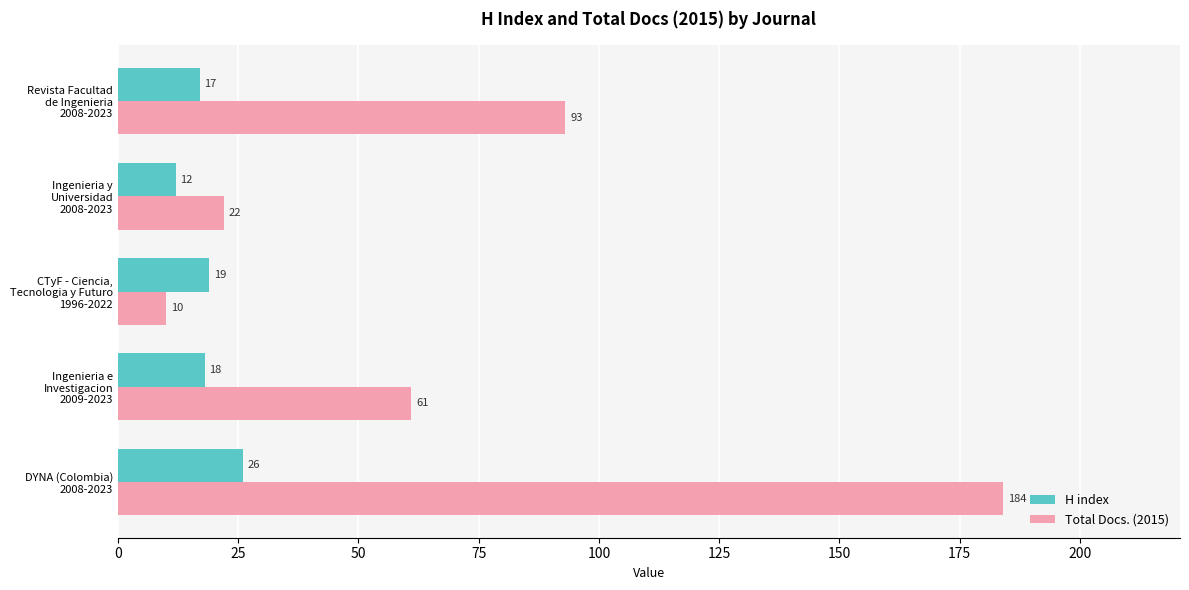

List the series in order of their peak value, highest first.

Total Docs. (2015), H index